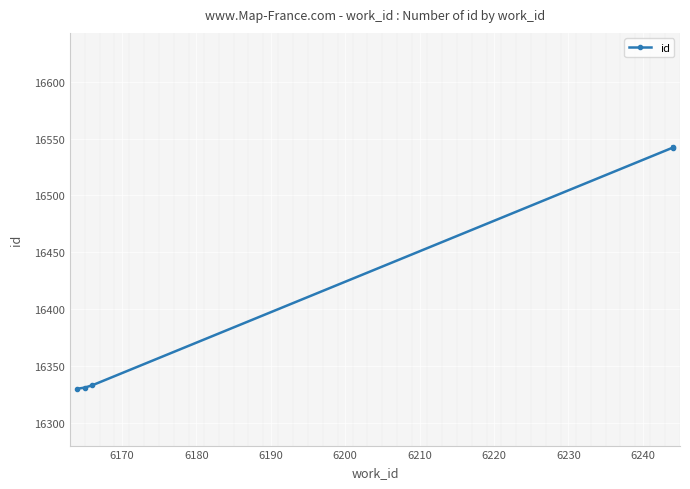

What is the value of the 4th point from the left?

16542